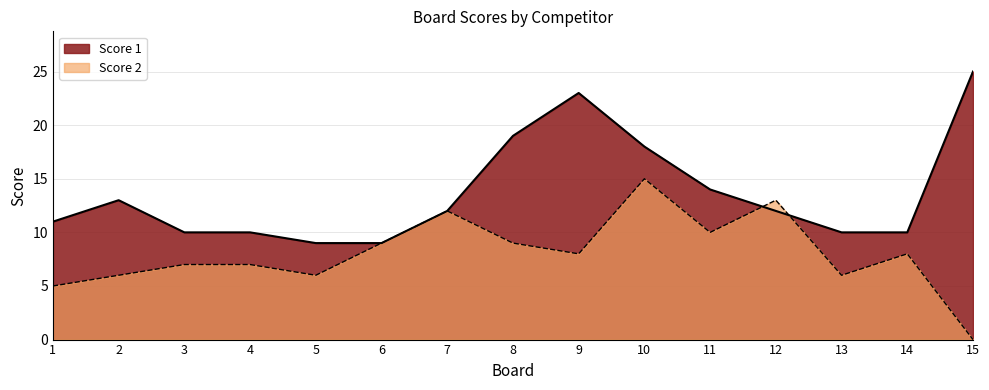

How many series are shown in this chart?

2